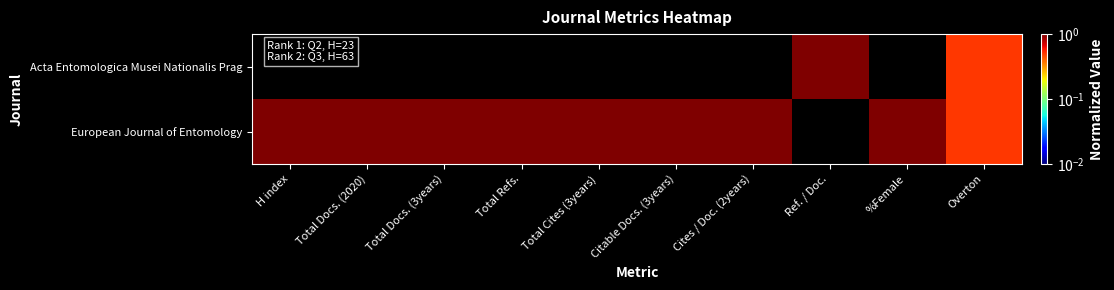

Between Total Docs. (2020) and Total Refs., which series saw the biggest shift?

Acta Entomologica Musei Nationalis Prag